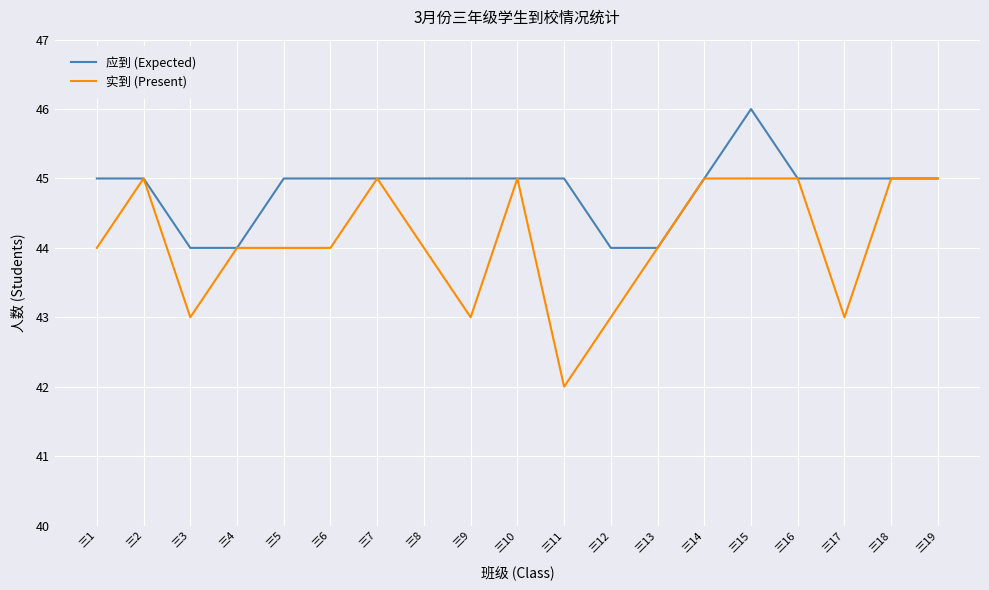

How many 实到 (Present) values are between 43 and 45?

18